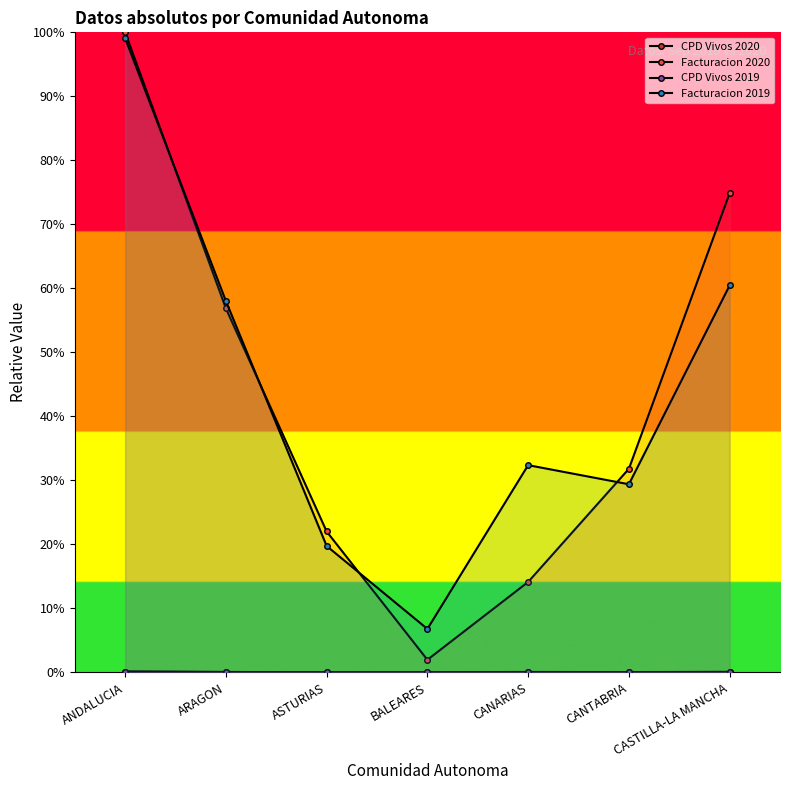

At which category is the sum across all series the highest?

ANDALUCIA